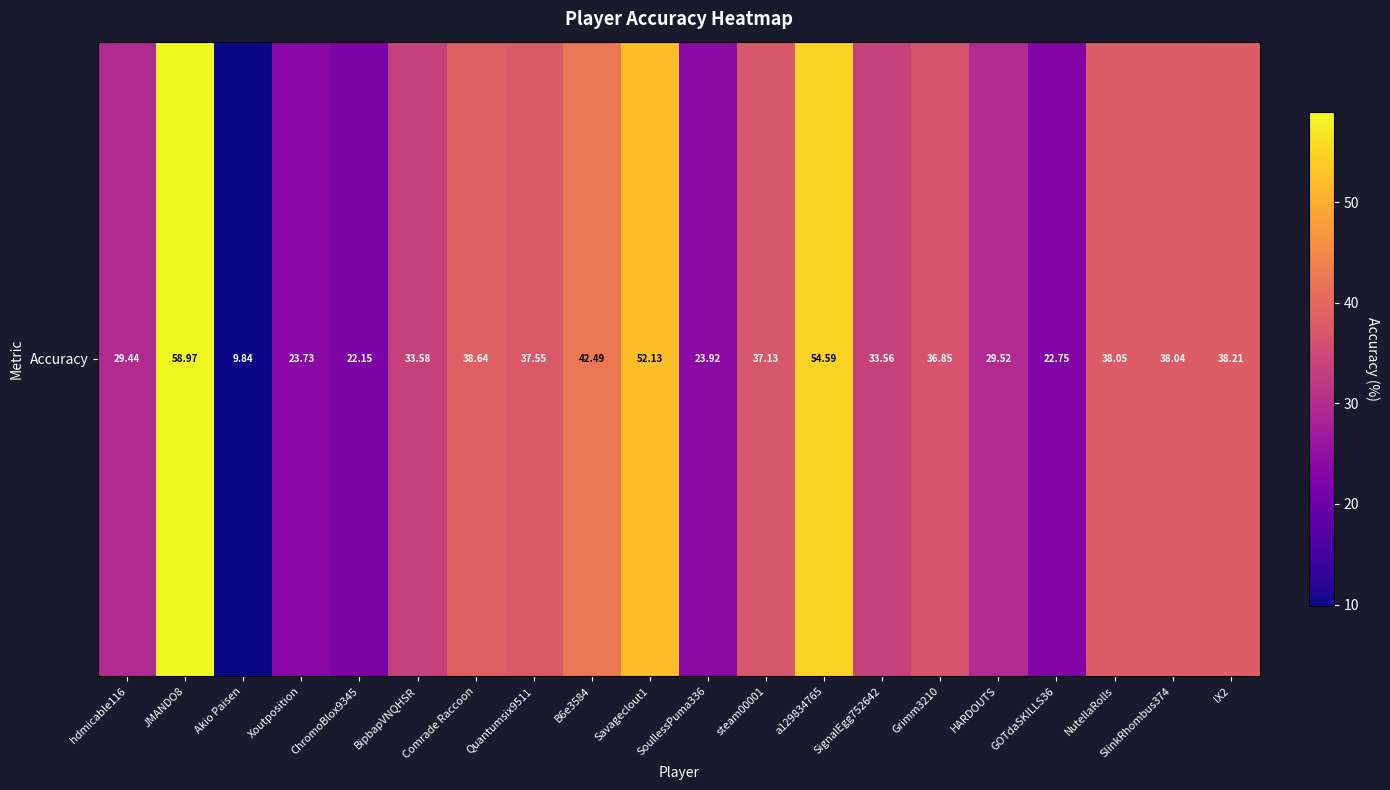

Which has a higher value, Grimm3210 or SlinkRhombus374?

SlinkRhombus374